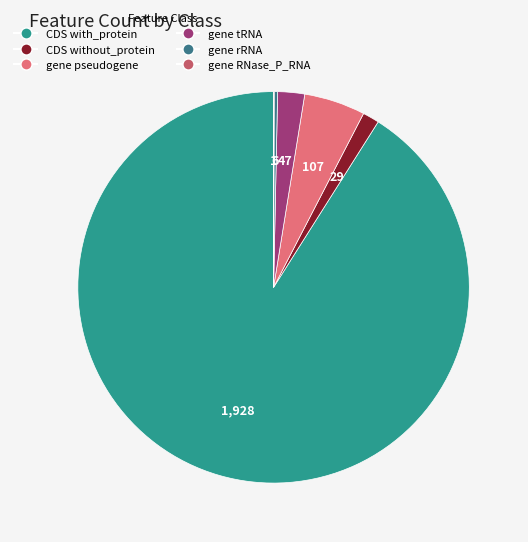

Is it true that gene pseudogene is 5% of the pie?

True